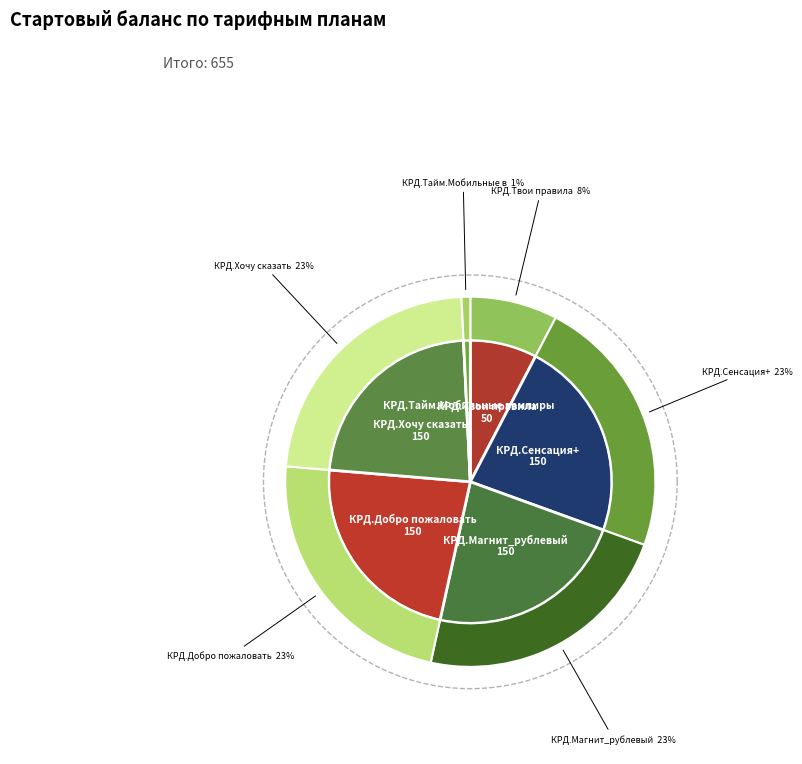

What is the largest slice in the pie chart?

КРД.Сенсация+ фед. преп.